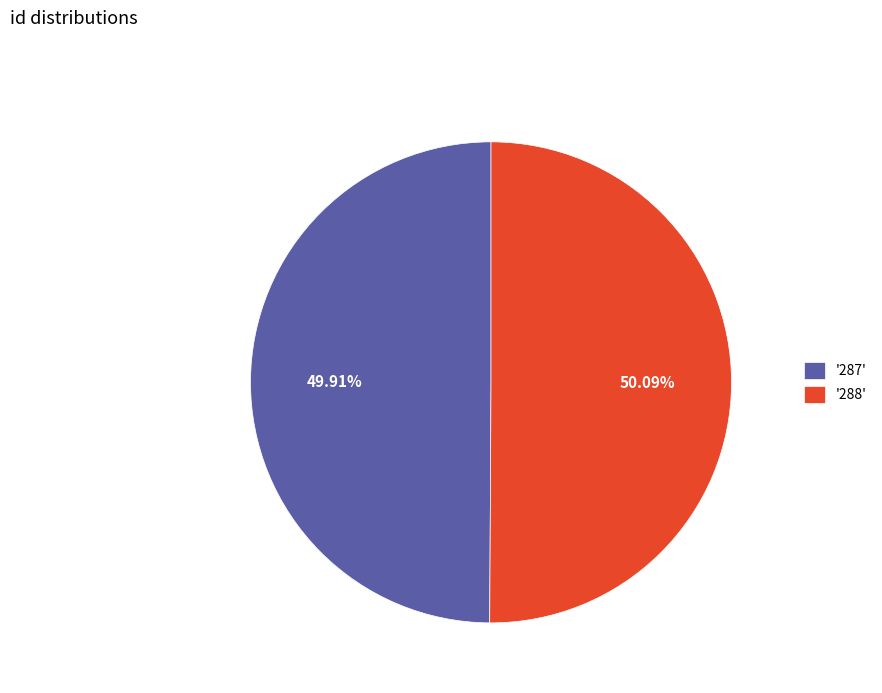

Is there a majority slice in this chart?

Yes